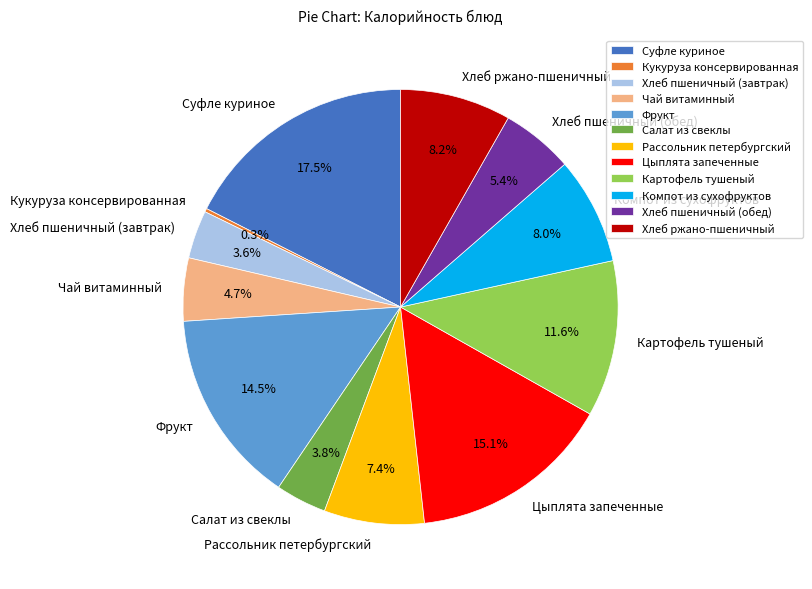

Which category has the biggest portion of the pie?

Суфле куриное